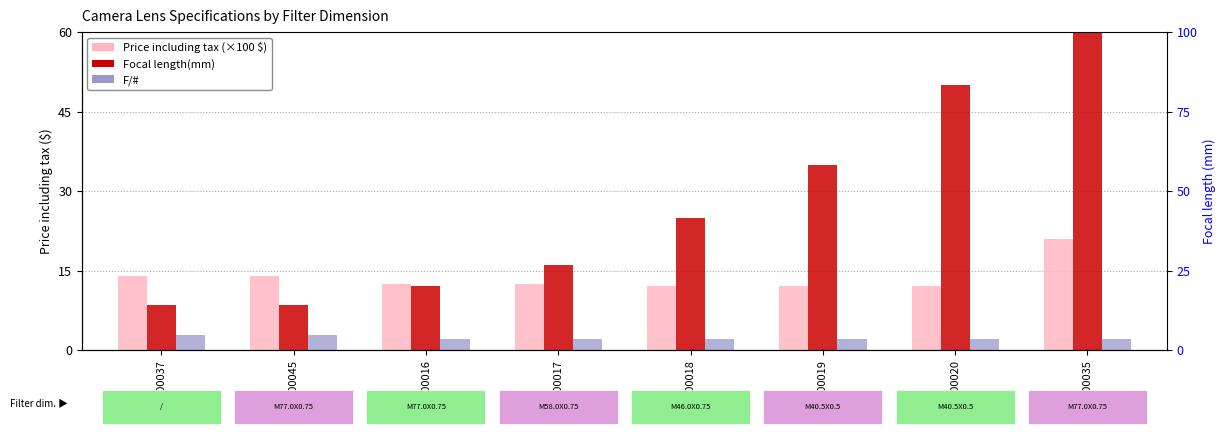

List the labels in order of Focal length(mm) value, largest first.

600035, 600020, 600019, 600018, 600017, 600016, 600037, 600045